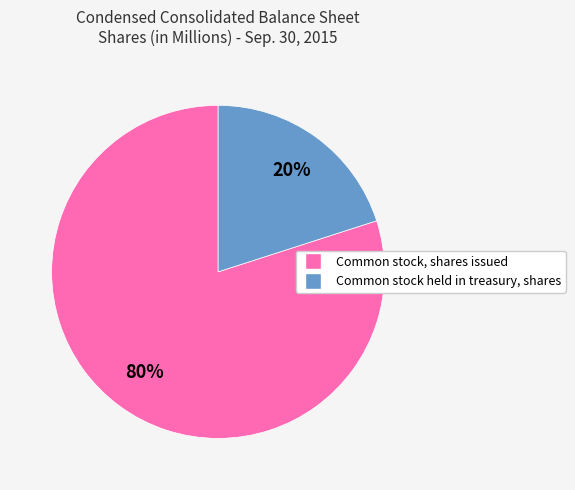

Is it true that Common stock, shares issued is 80% of the pie?

True